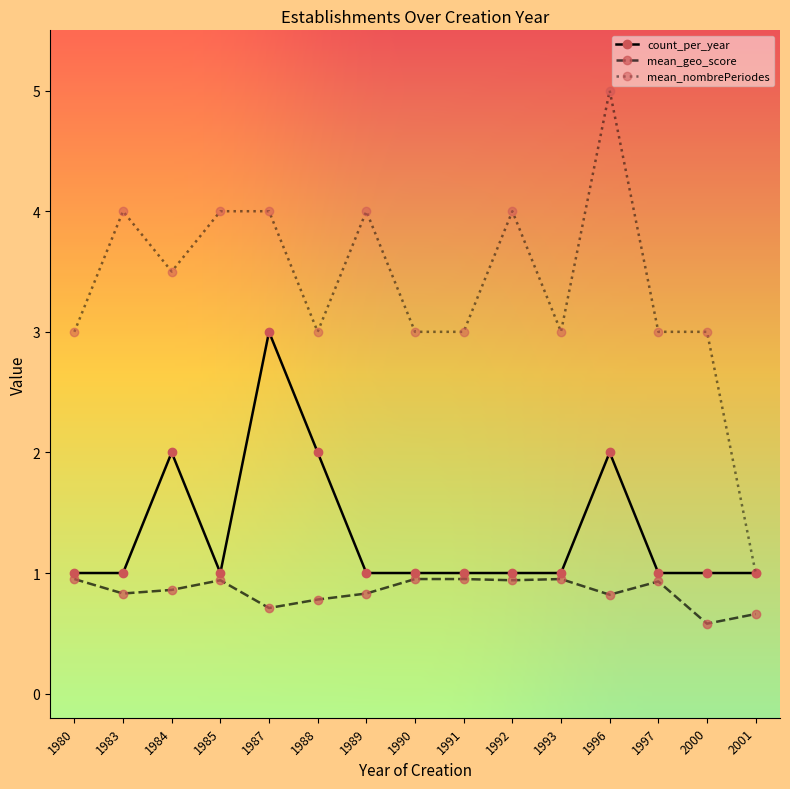

Between 1983 and 1984, which series saw the biggest shift?

count_per_year